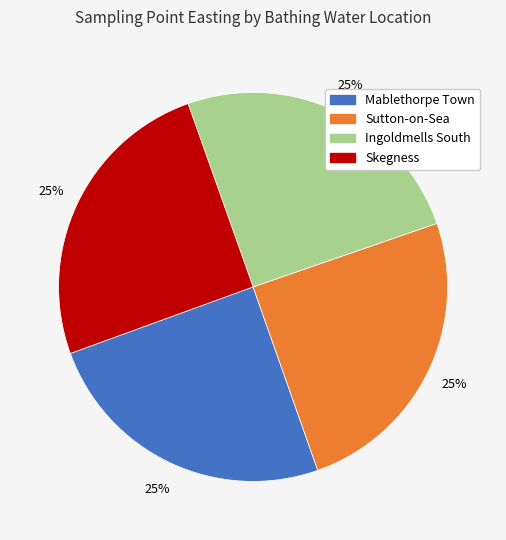

Does Sutton-on-Sea account for over 50% of the chart?

No